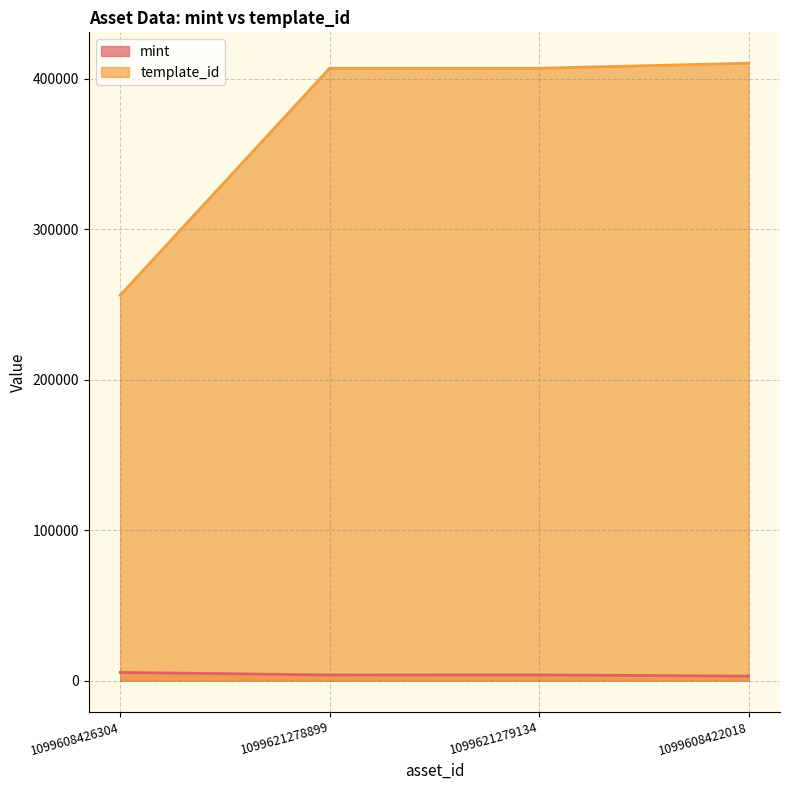

What is the label of the 2nd point from the right?

1099621279134